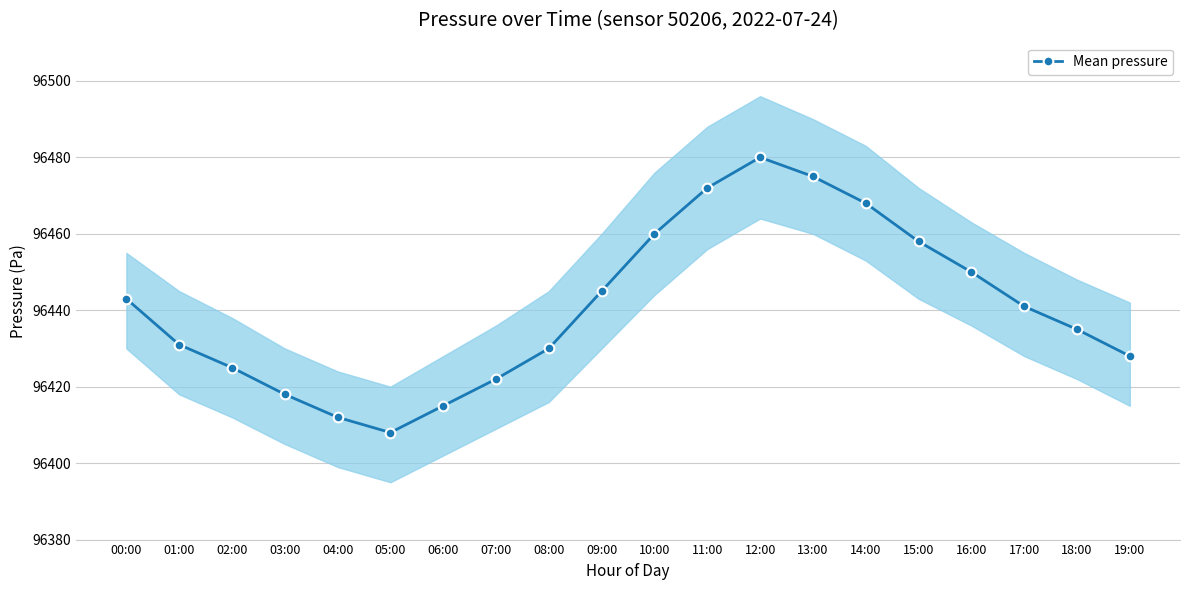

How many lines are shown in the chart?

1